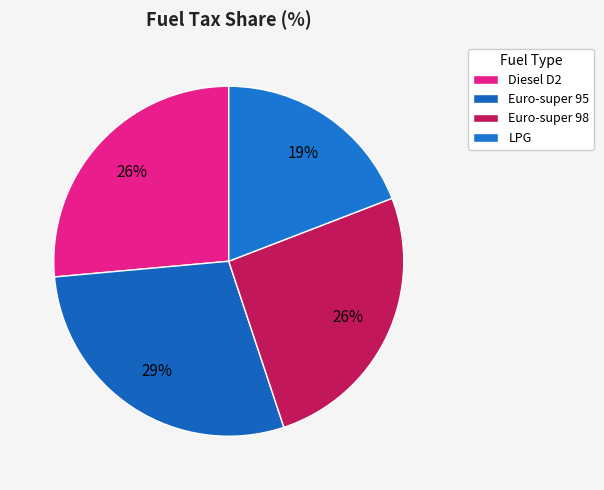

How many slices are in this pie chart?

4